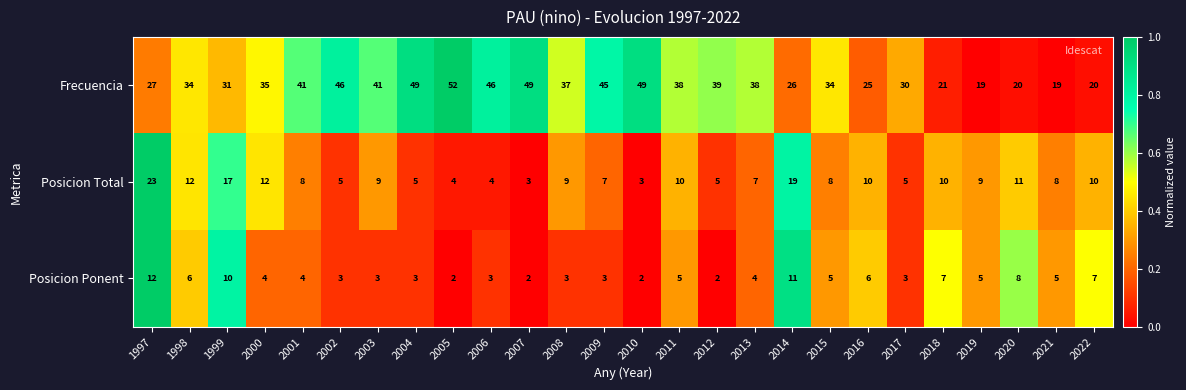

What is the sum of the Posicion Total values at 1998 and 2011?

22